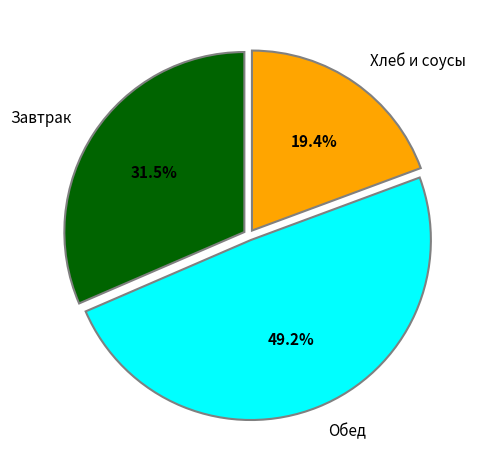

Approximately how many times larger is the value at Завтрак compared to Обед?

0.6